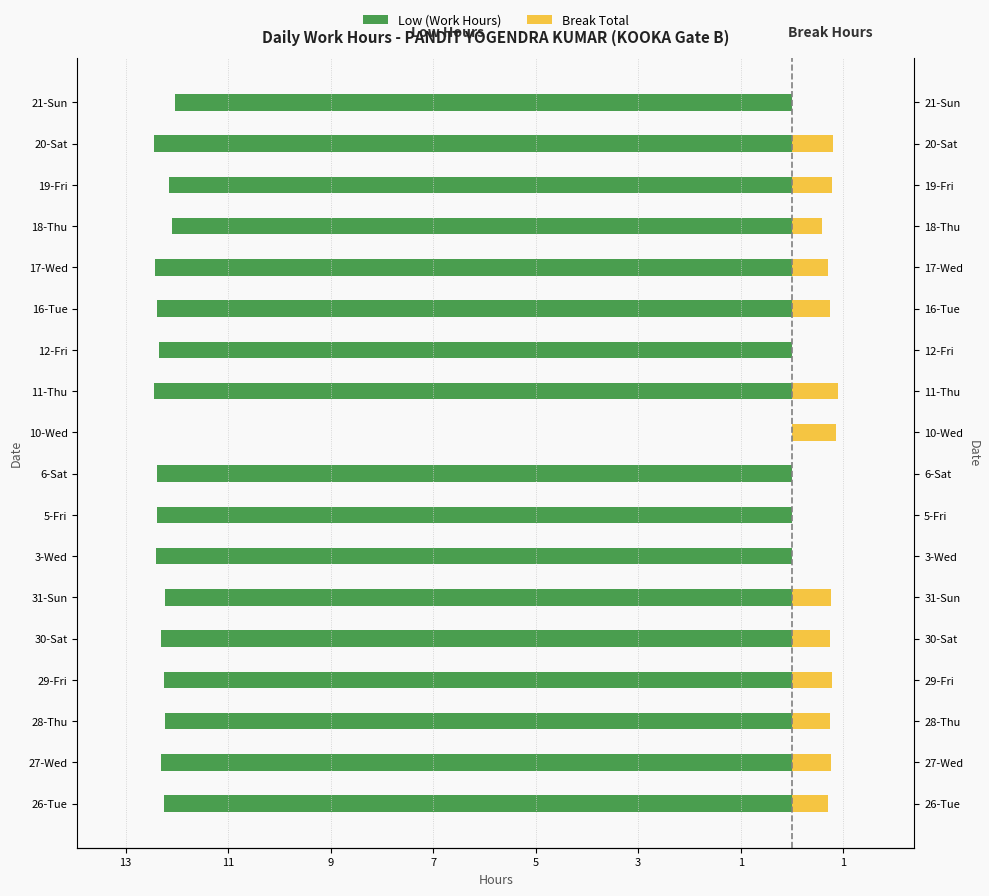

Which series changed the most between 26-Tue and 12-Fri?

Break Total